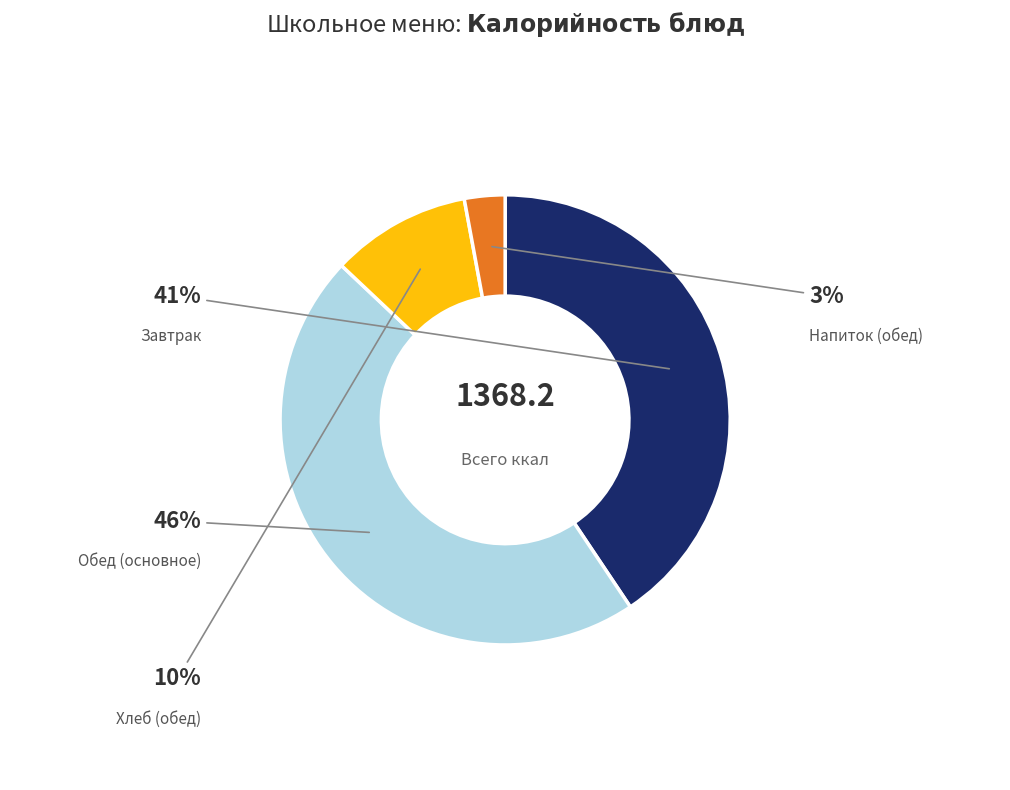

To the nearest percent, what is the average slice percentage?

25%